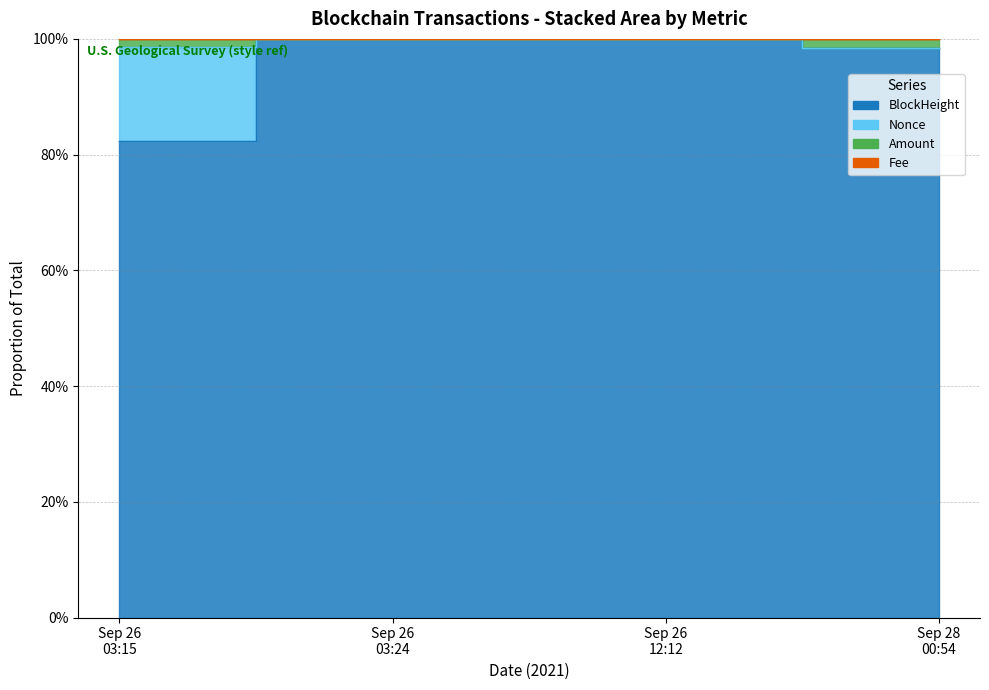

At how many categories does at least one series exceed 0?

4